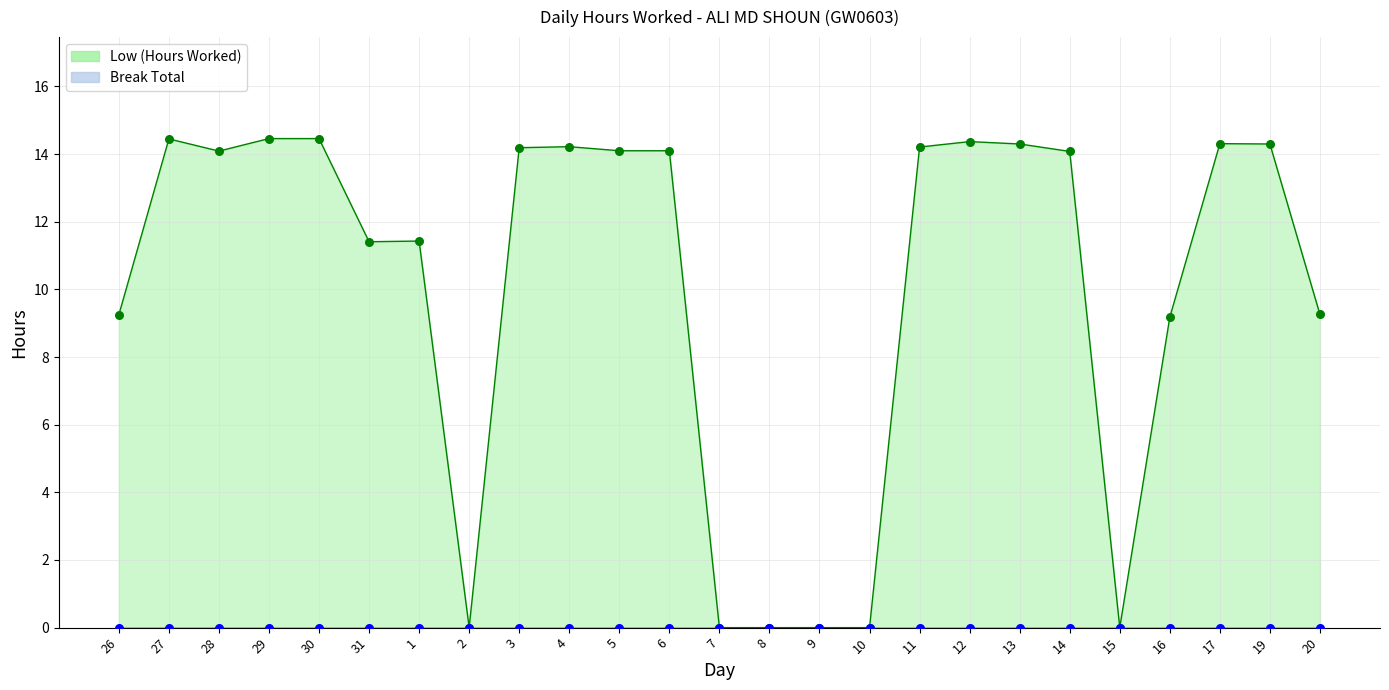

What is the change in value from 27 to 20?

-5.2